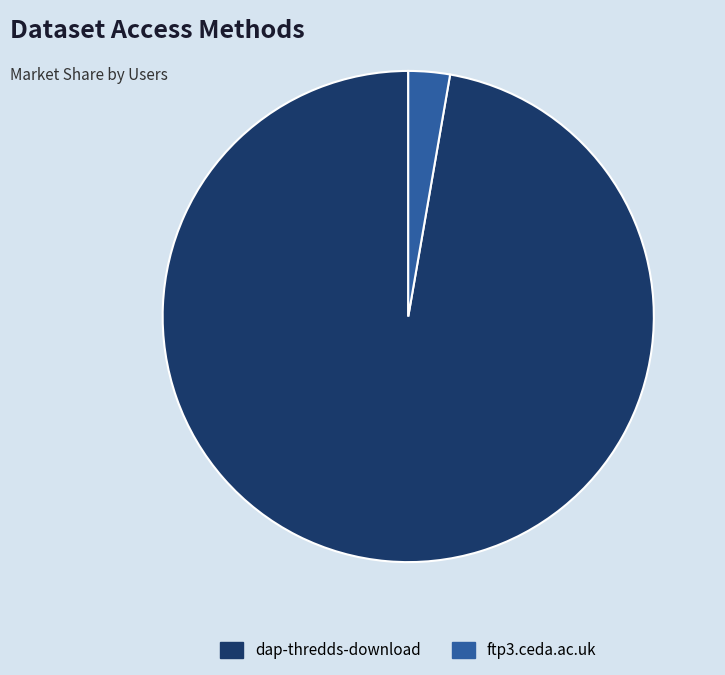

Does ftp3.ceda.ac.uk account for over 50% of the chart?

No